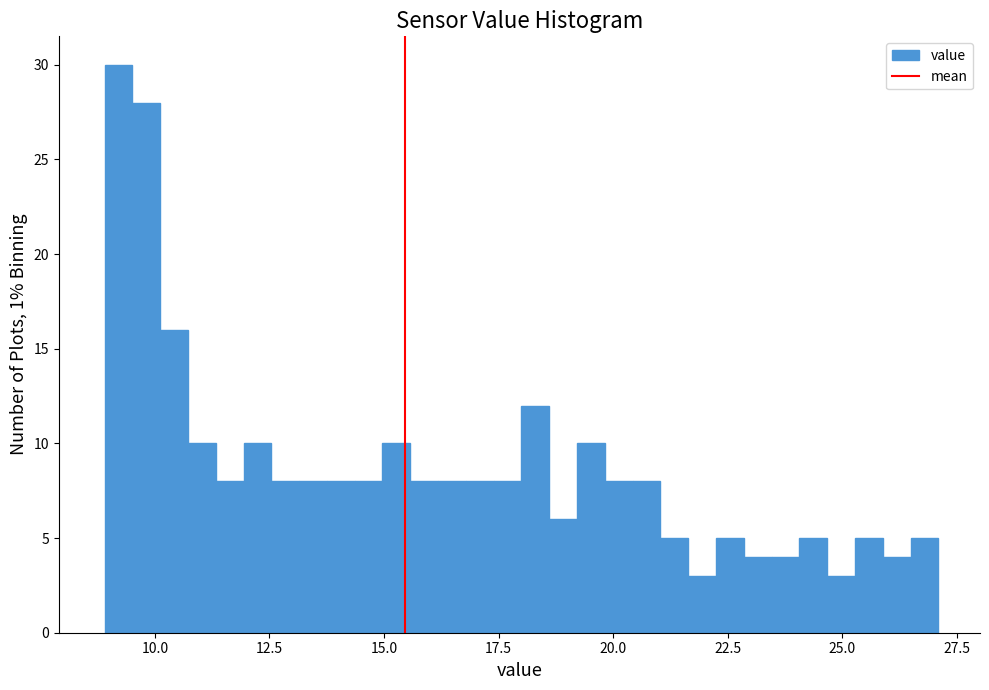

Around what value on the x-axis is the tallest bar? Give the approximate position of its centre, as read against the axis.

9.0